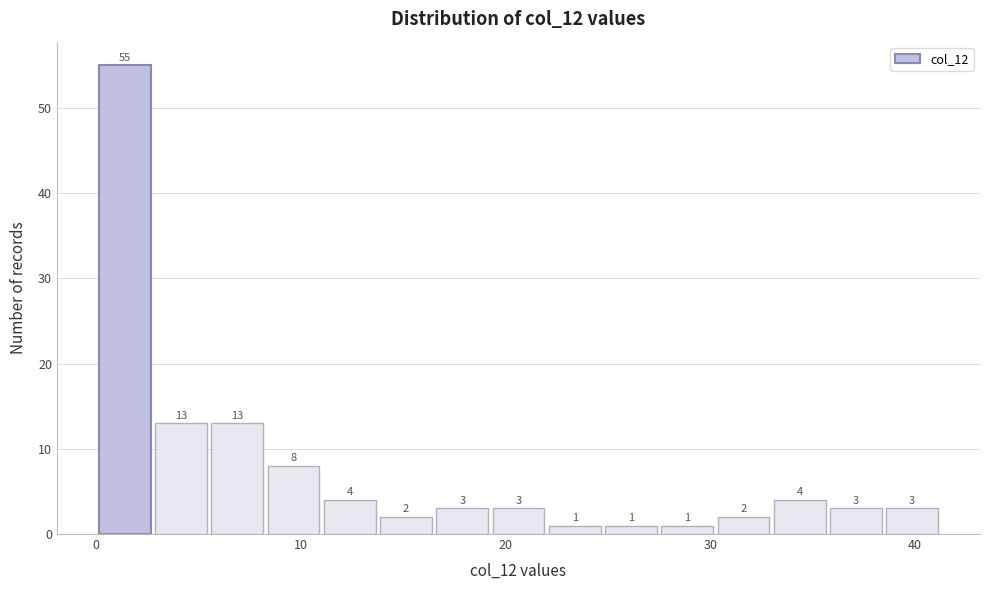

Read against the x-axis, roughly where is the centre of the tallest bar?

1